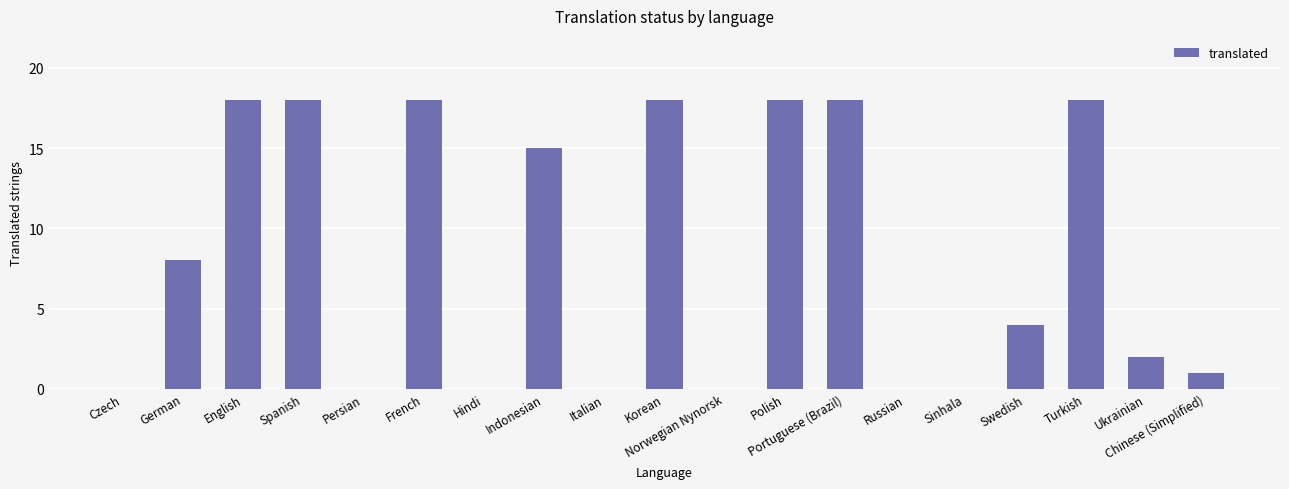

Approximately how many times larger is the value at Chinese (Simplified) compared to Portuguese (Brazil)?

0.1